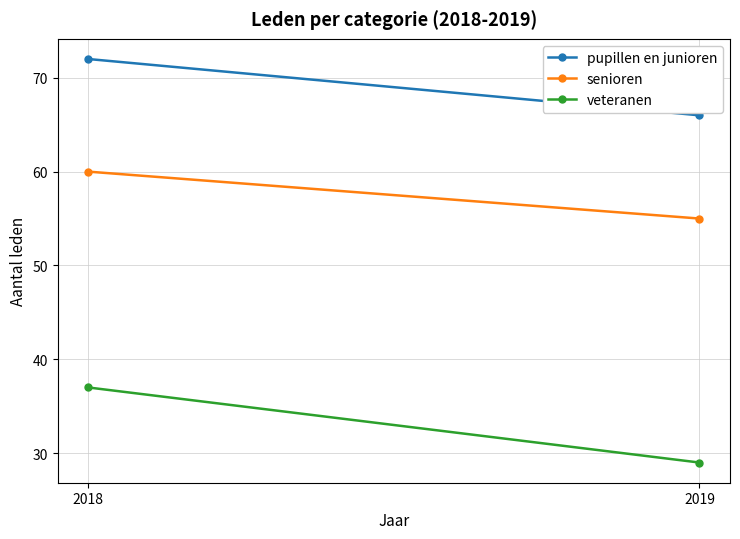

How many series are shown in this chart?

3